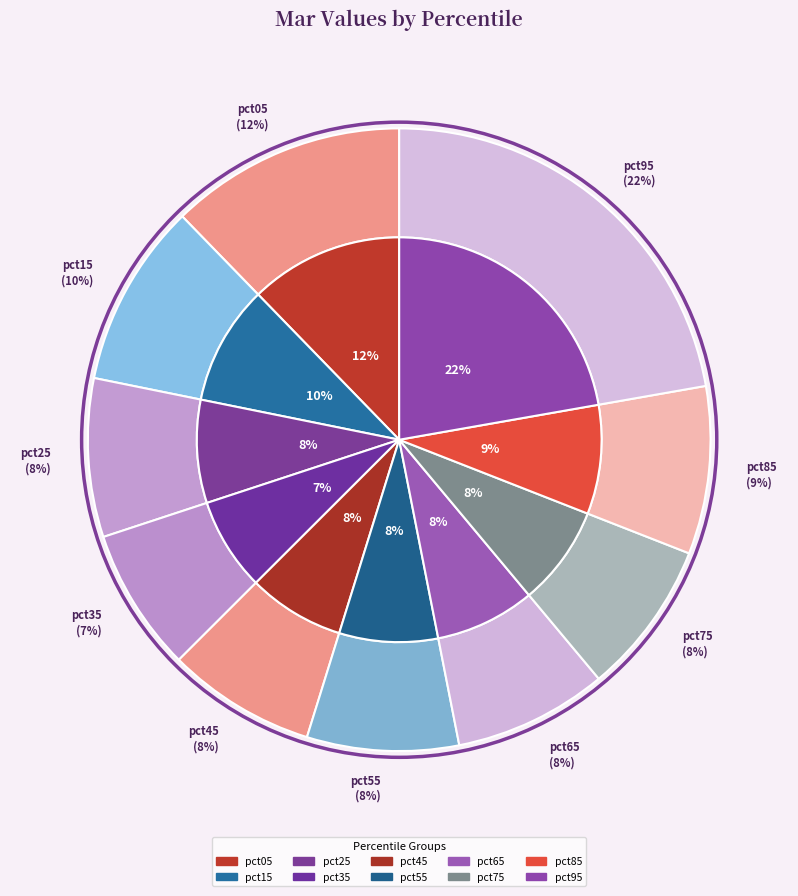

What is the change in value from pct05 to pct95?

+0.5